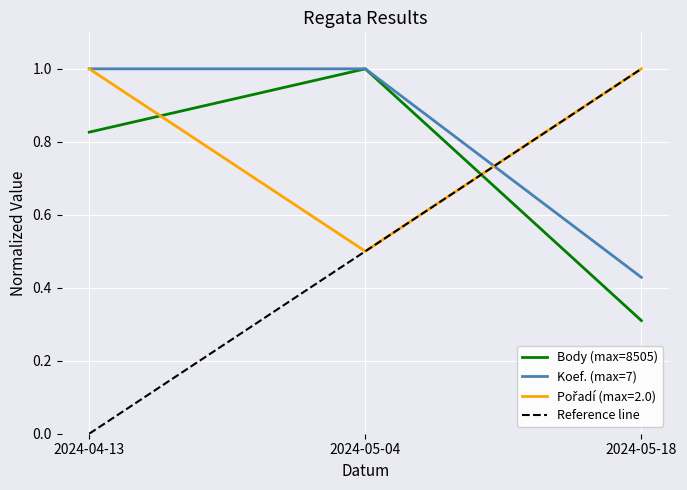

What is the difference between the Body values at 2024-05-04 and 2024-04-13?

0.2